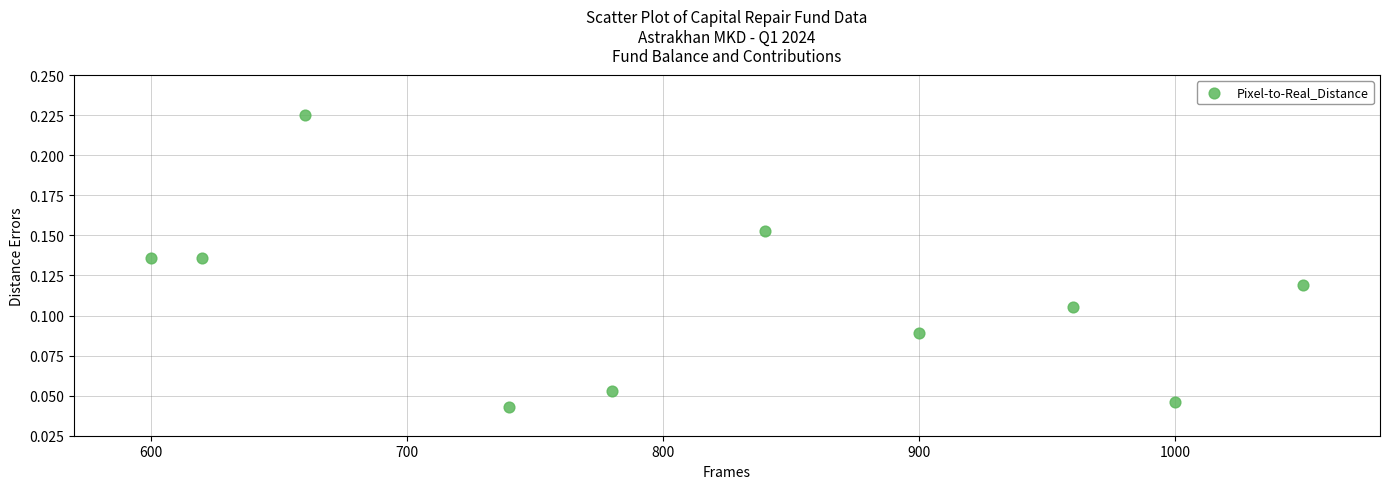

What is the average X value?

815.0